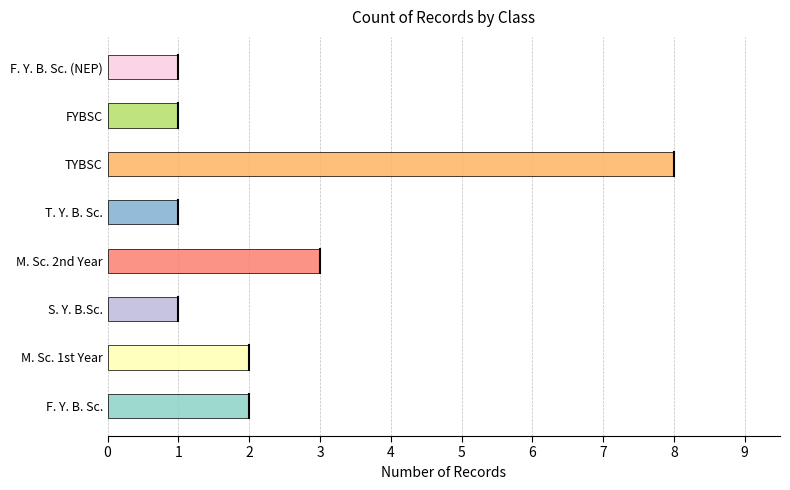

The value at F. Y. B. Sc. is 3. True or false?

False